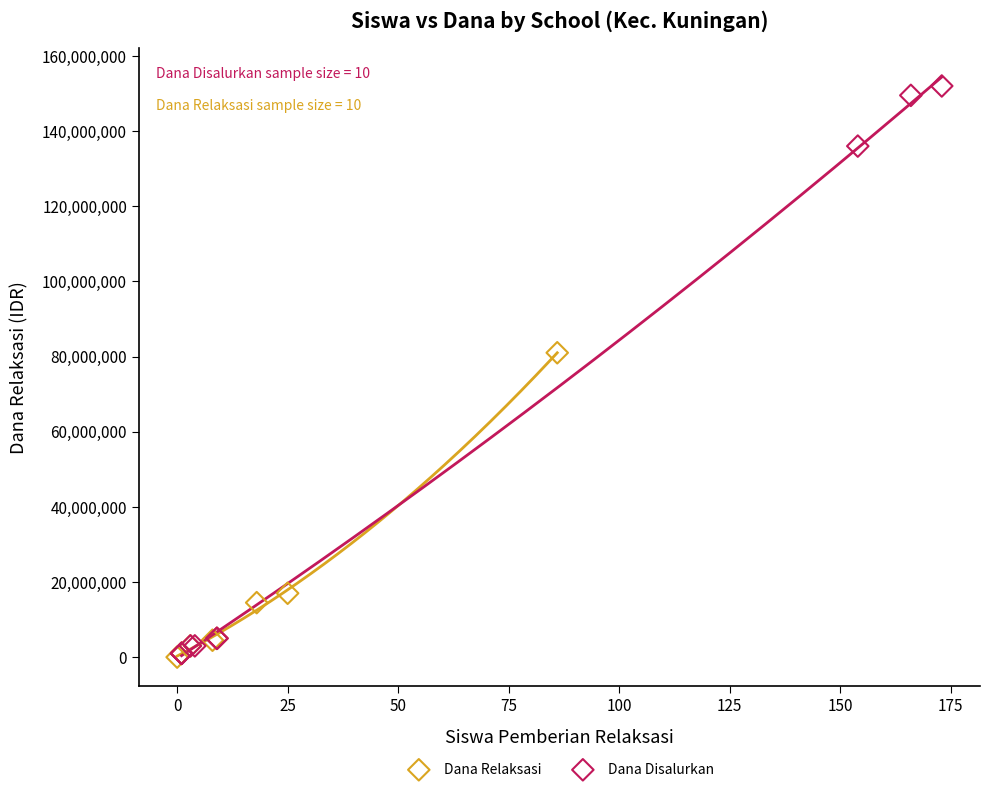

Which series has the widest spread of Y values?

Dana Disalurkan